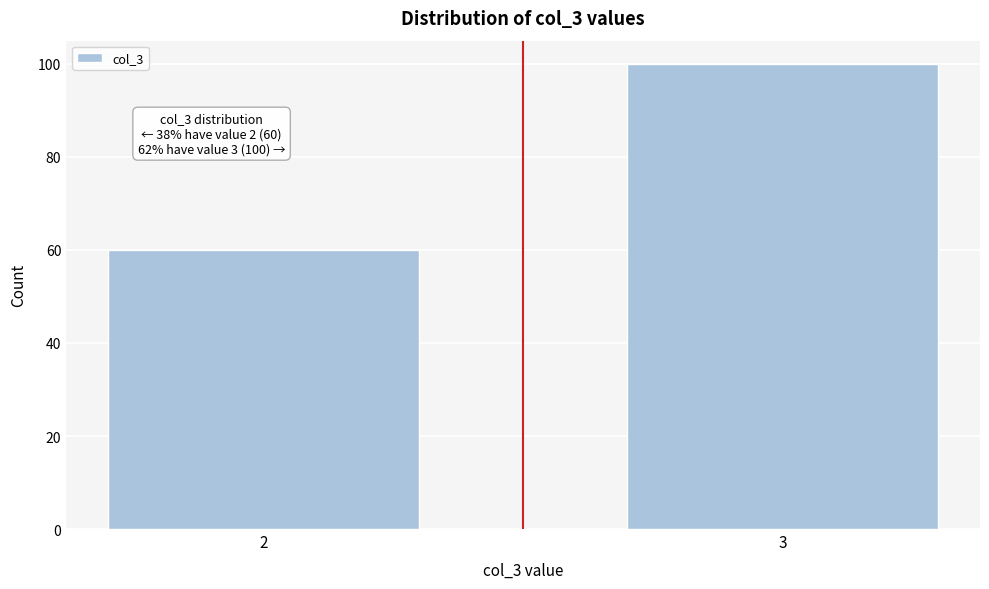

Reading right to left, what are all the values shown in this chart?

3=100	2=60